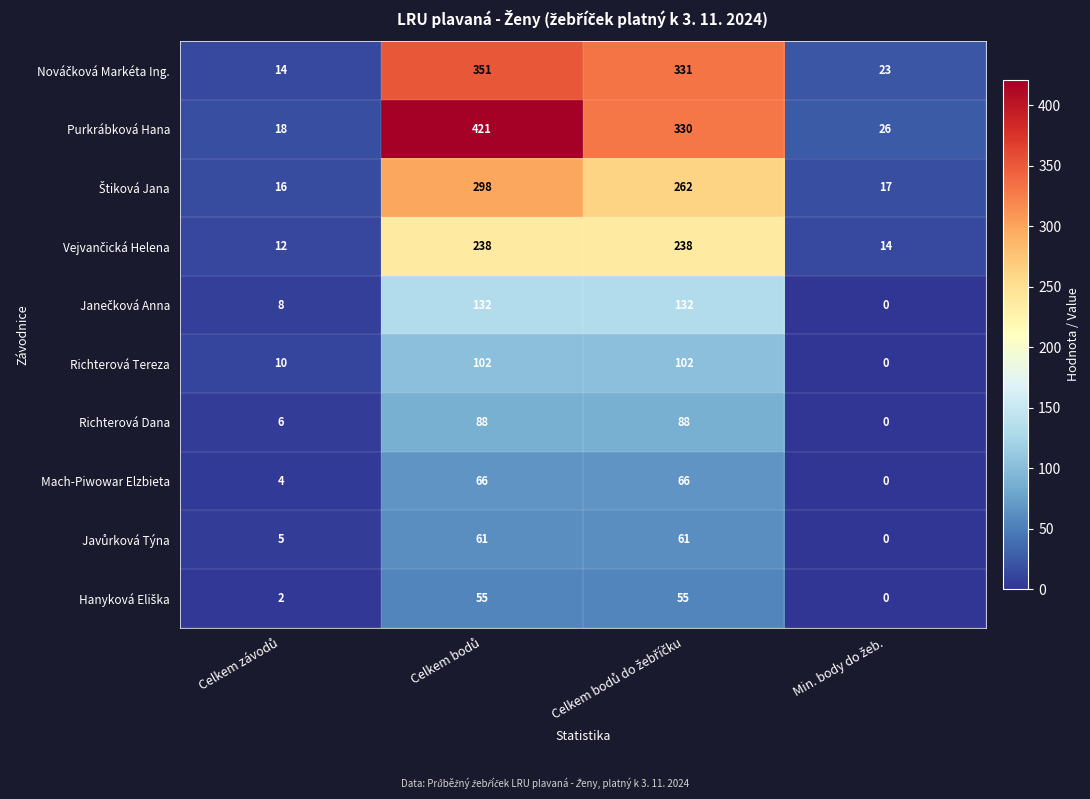

Count the number of categories in the chart.

4